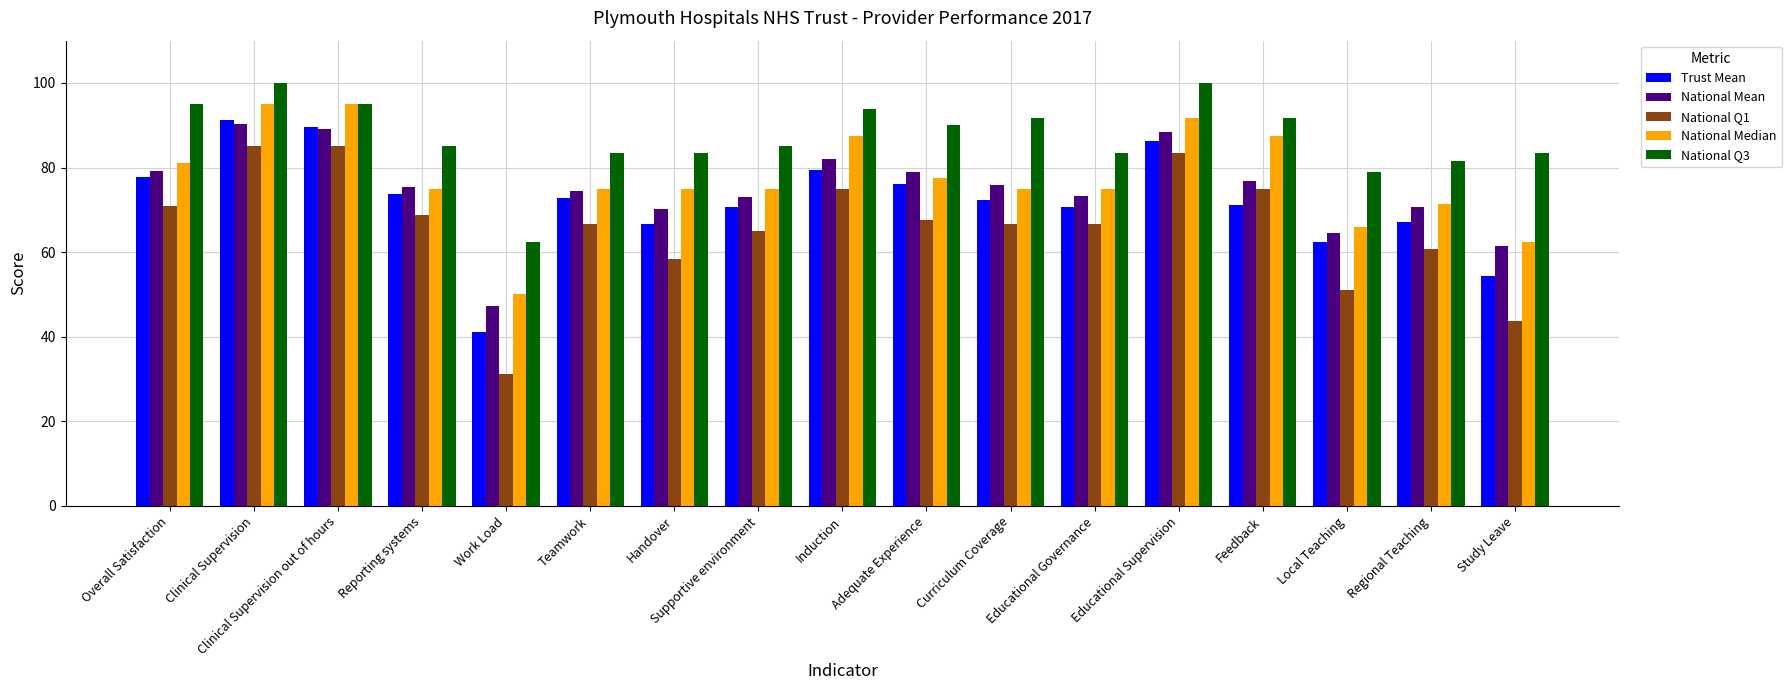

The value of National Mean at Handover is 70.2. True or false?

True